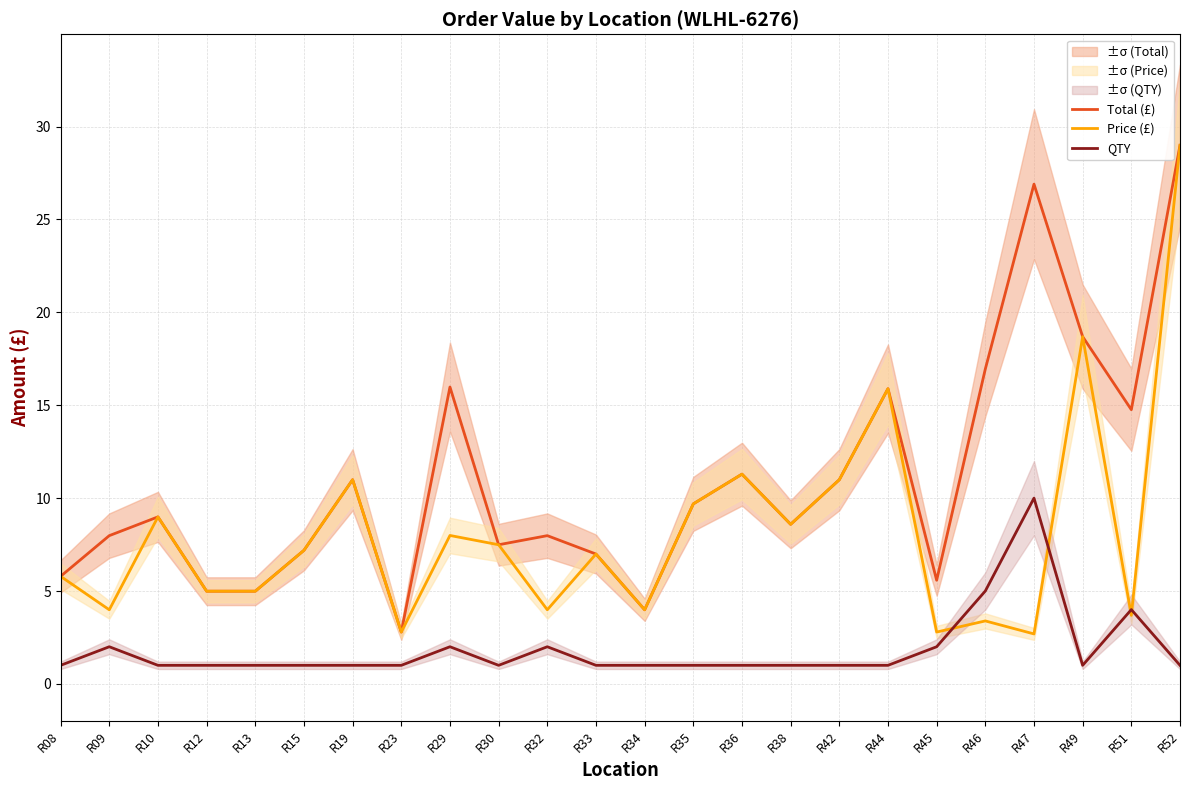

What is the value of the QTY point at the 6th from the left?

1.0